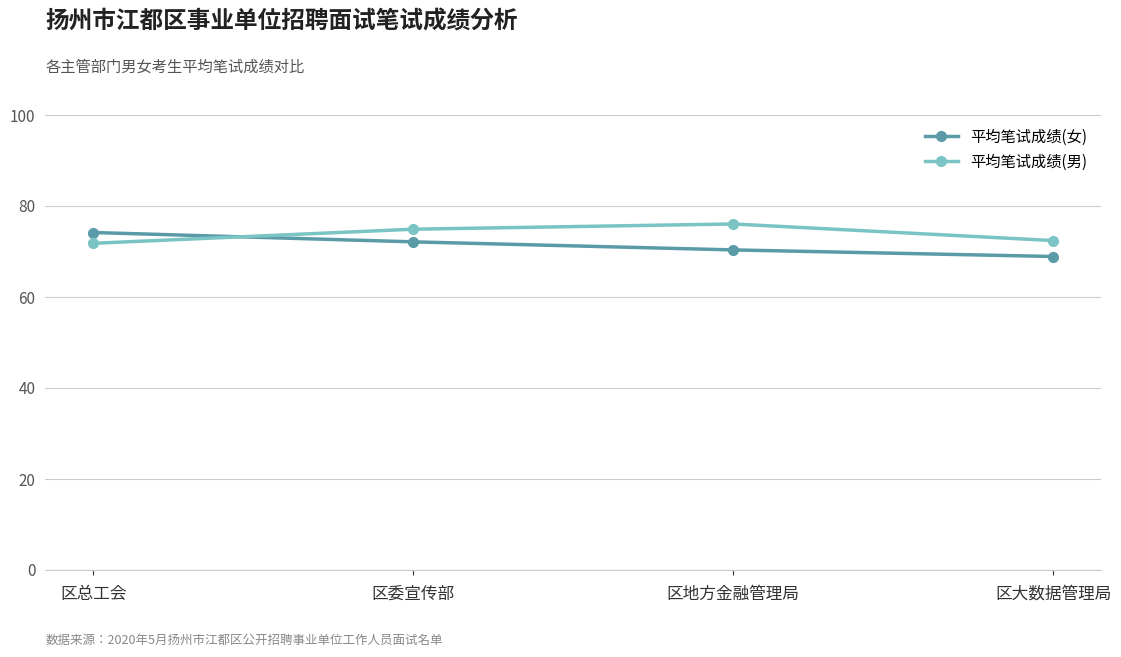

What are all the series names shown in the legend?

平均笔试成绩(女), 平均笔试成绩(男)